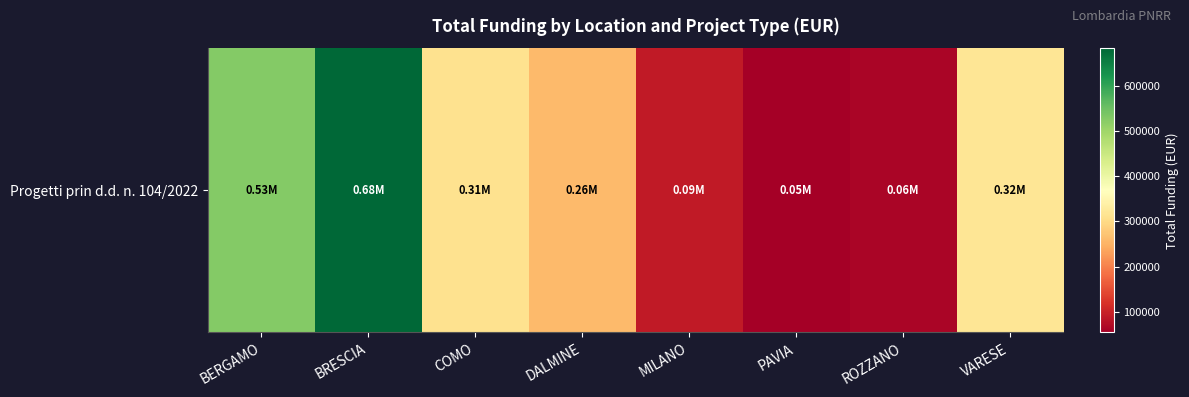

What is the sum of the values at COMO and PAVIA?

365714.6